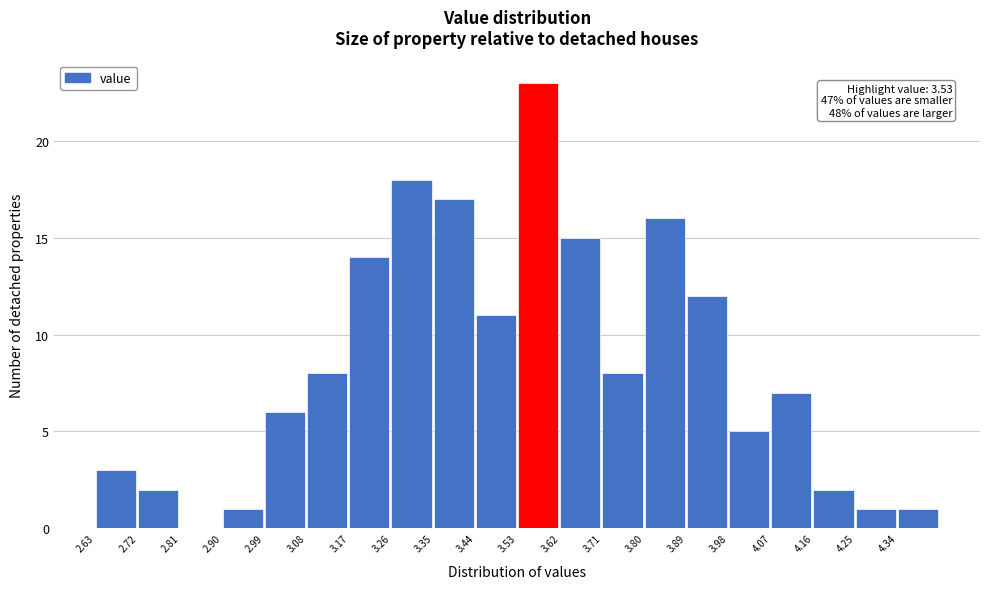

Over which range of the x-axis is the bar tallest?

3.53 to 3.62